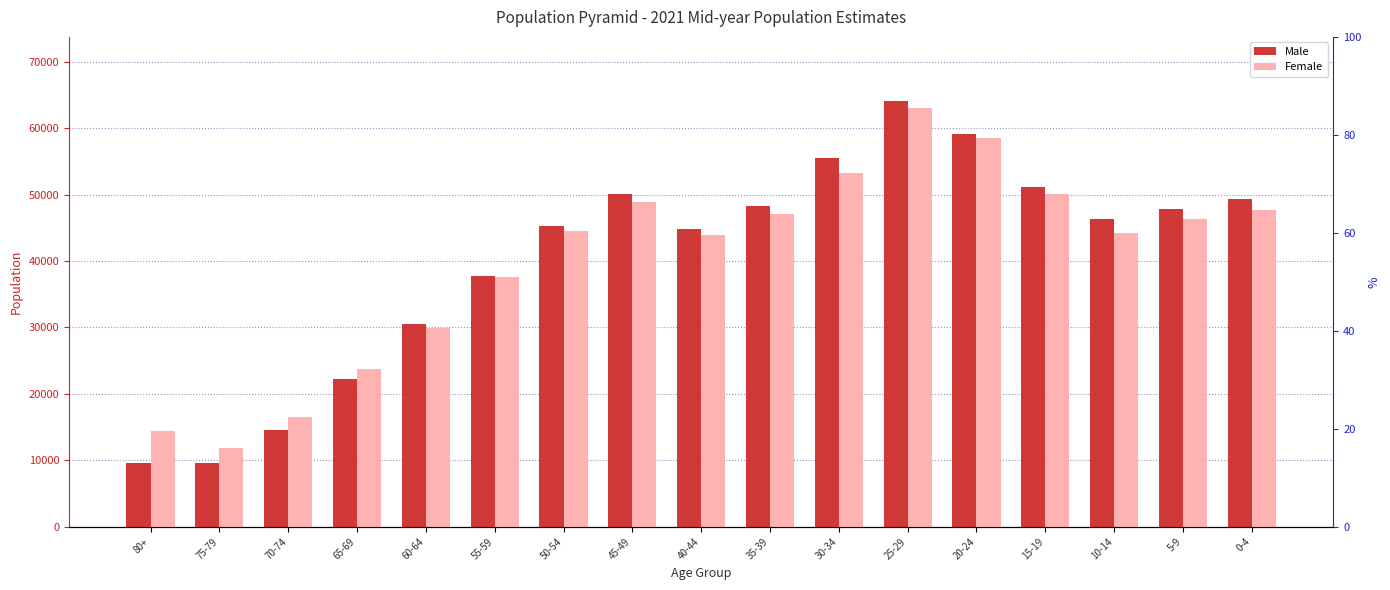

At 70-74, list the series in order from largest to smallest.

Female, Male